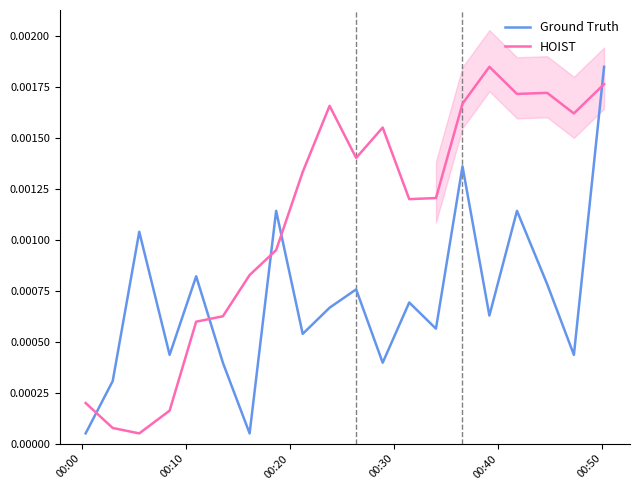

Which series ends up on top after the final intersection of Ground Truth and HOIST?

Ground Truth